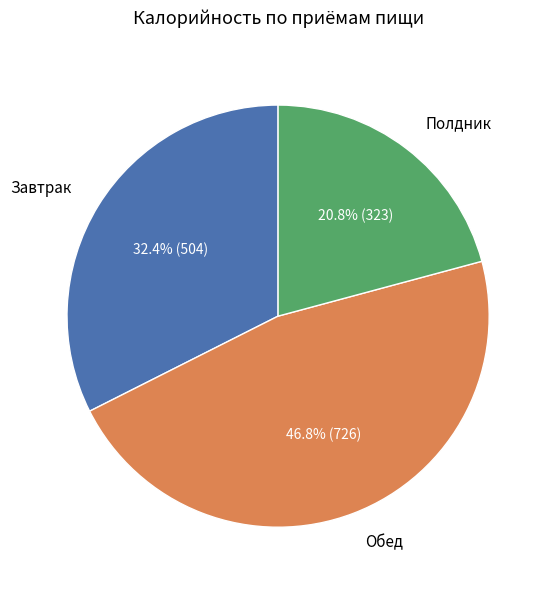

Rank the categories by value from lowest to highest.

Полдник, Завтрак, Обед